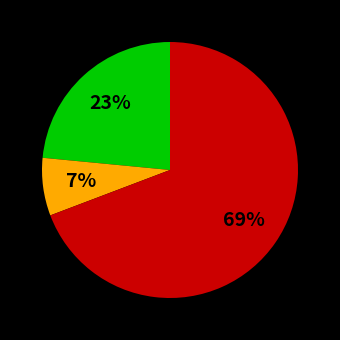

Count the number of slices in the pie.

3